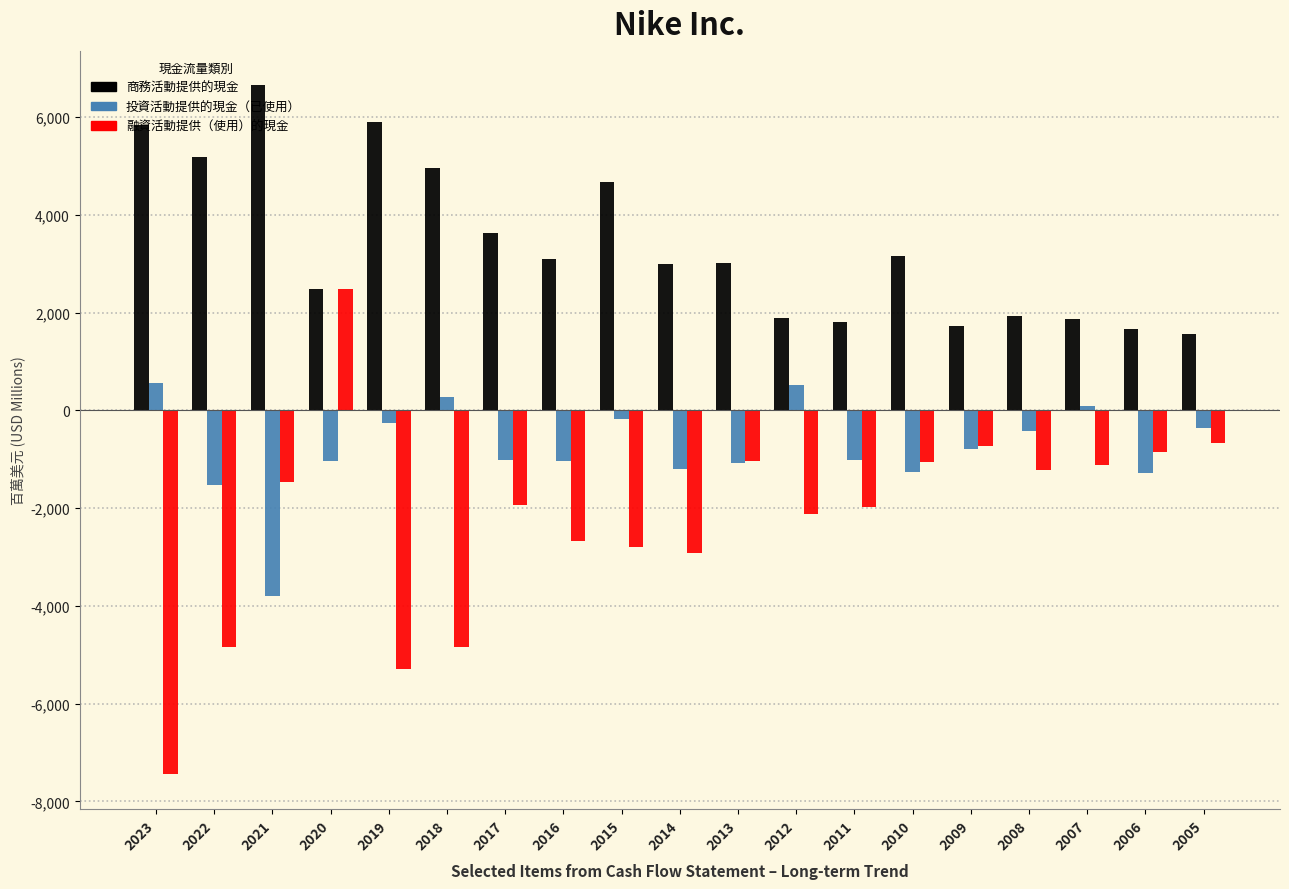

List the series in order of their peak value, highest first.

商務活動提供的現金, 融資活動提供（使用）的現金, 投資活動提供的現金（已使用）